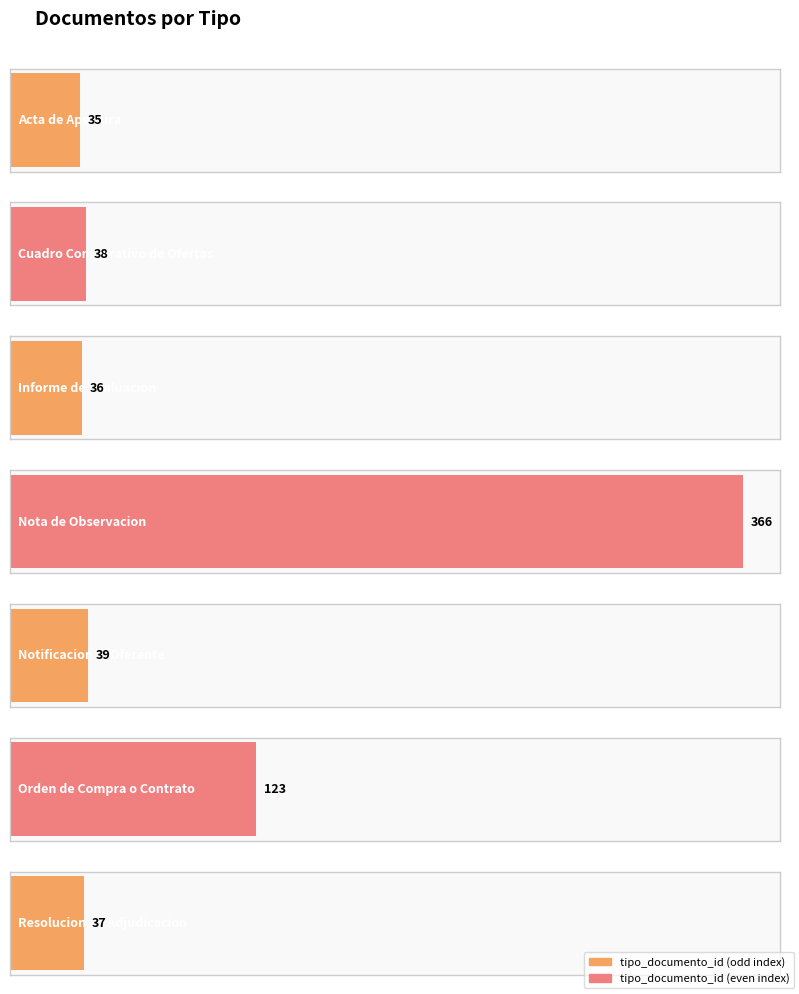

Rank the categories by value from lowest to highest.

Acta de Apertura, Informe de Evaluacion, Resolucion de Adjudicacion, Cuadro Comparativo de Ofertas, Notificacion al Oferente, Orden de Compra o Contrato, Nota de Observacion